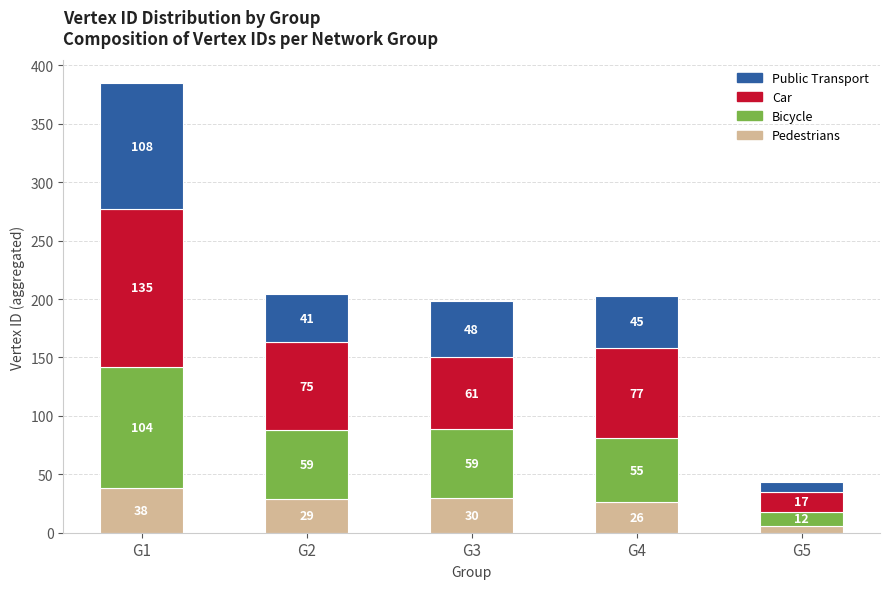

What is the difference between the Pedestrians values at G2 and G1?

9